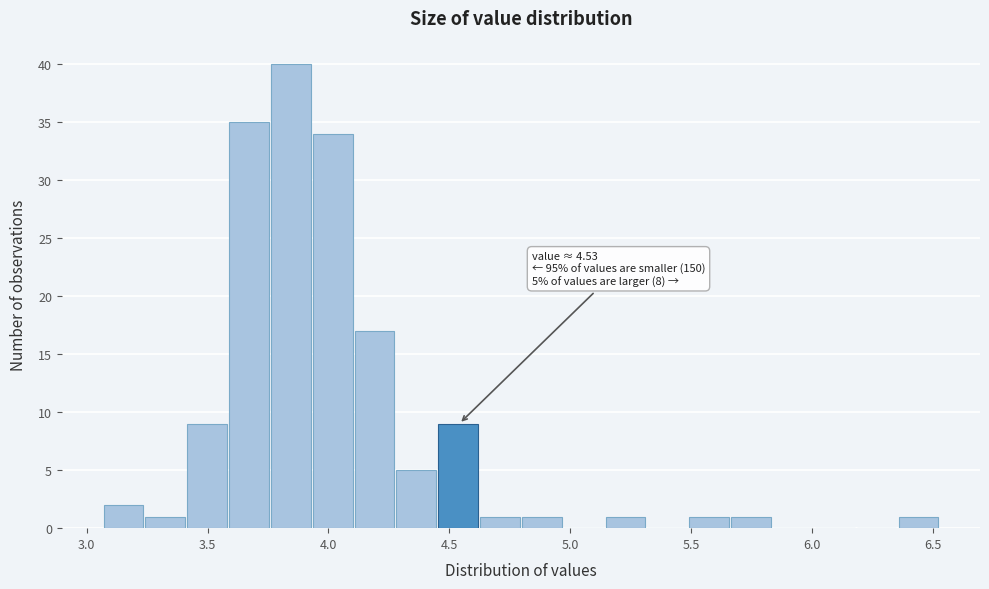

Read against the x-axis, roughly where is the centre of the tallest bar?

3.85